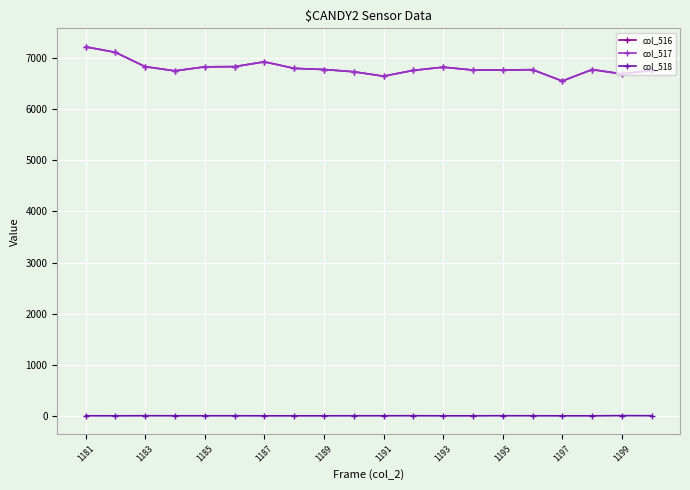

Which series has the largest range (max minus min)?

col_516